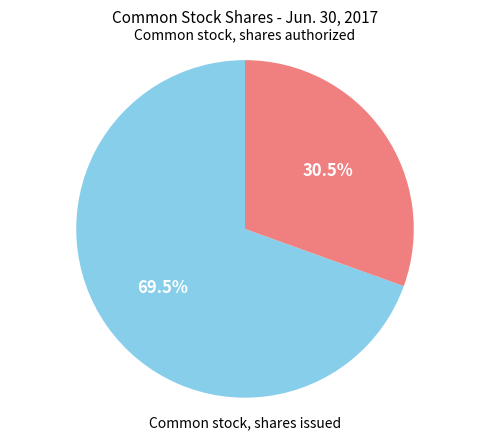

Is it true that Common stock, shares authorized is 69% of the pie?

True